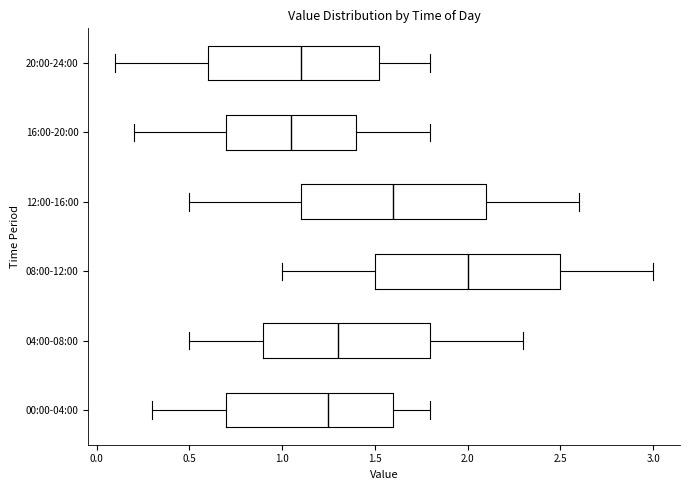

Reading bottom to top, read every box against the x-axis: the position of its median line, the range the box covers, and the ends of its whiskers. The values are not printed on the chart, so give them approximately, as read against the axis.

00:00-04:00: median 1.25, box 0.70 to 1.60, whiskers 0.30 to 1.80
04:00-08:00: median 1.30, box 0.90 to 1.80, whiskers 0.50 to 2.30
08:00-12:00: median 2.00, box 1.50 to 2.50, whiskers 1.00 to 3.00
12:00-16:00: median 1.60, box 1.10 to 2.10, whiskers 0.50 to 2.60
16:00-20:00: median 1.05, box 0.70 to 1.40, whiskers 0.20 to 1.80
20:00-24:00: median 1.10, box 0.60 to 1.55, whiskers 0.10 to 1.80